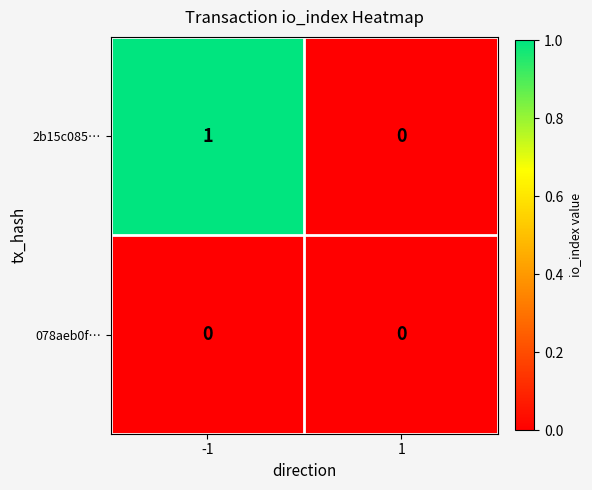

The value of 2b15c085… at 1 is -1. True or false?

False